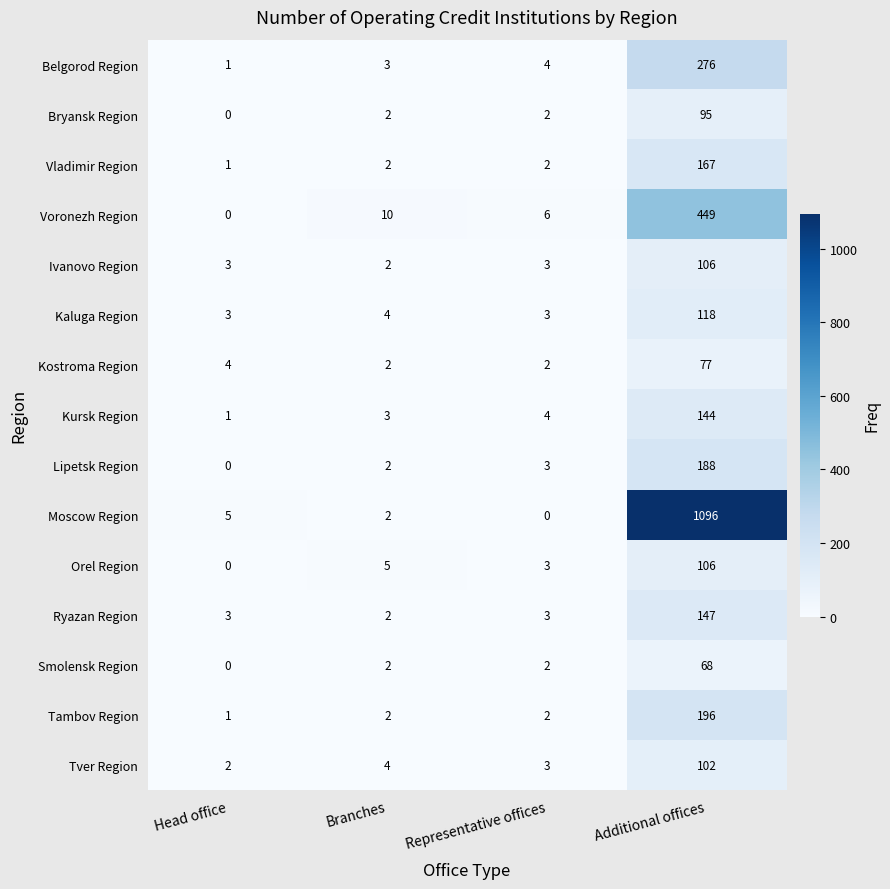

What is the spread (max minus min) of values at Head office?

5